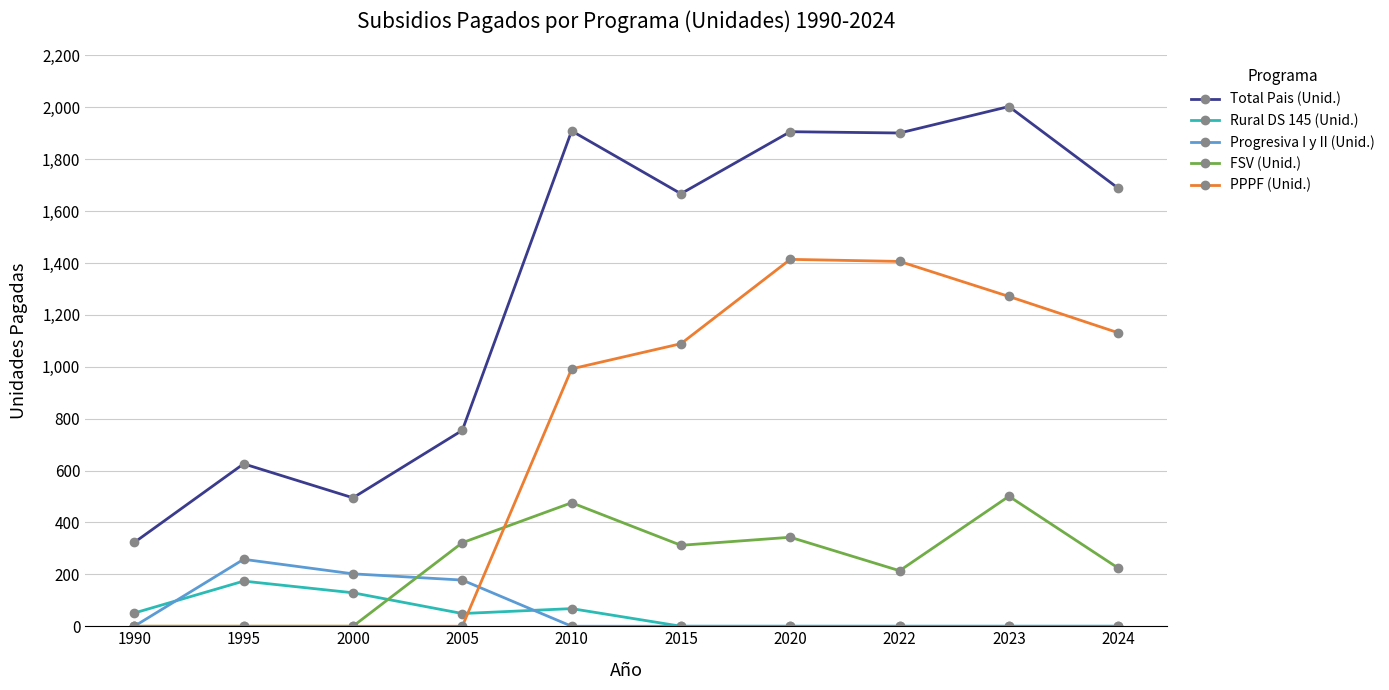

How many data points in Total Pais (Unid.) are less than 1688?

5